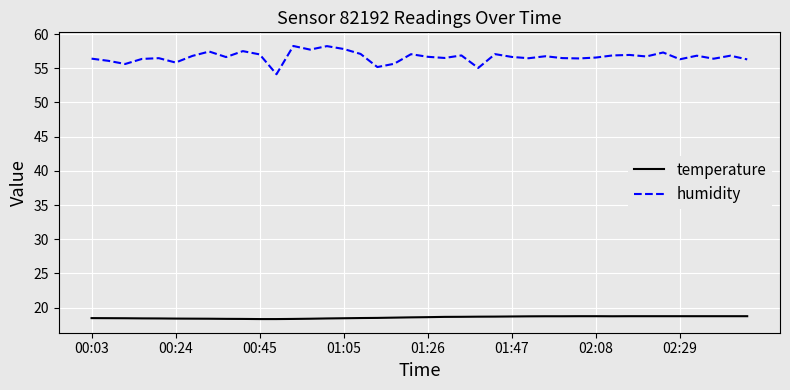

What is the minimum value for temperature?

18.3